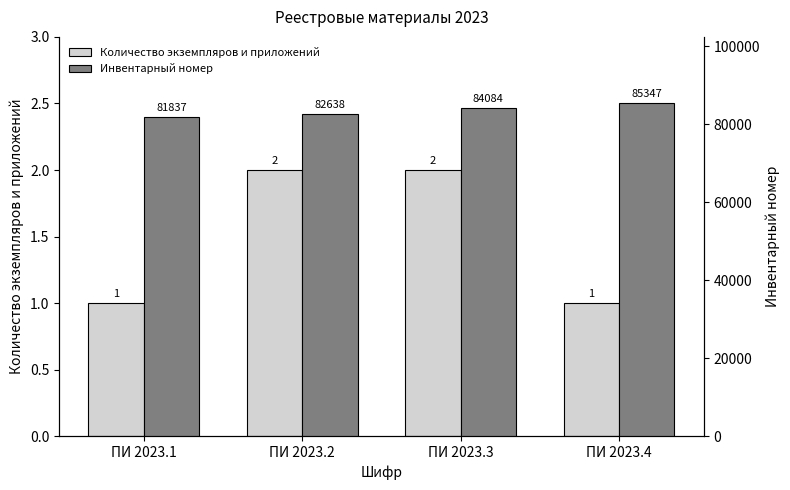

What is the value of the Количество экземпляров и приложений bar at the 1st from the left?

1